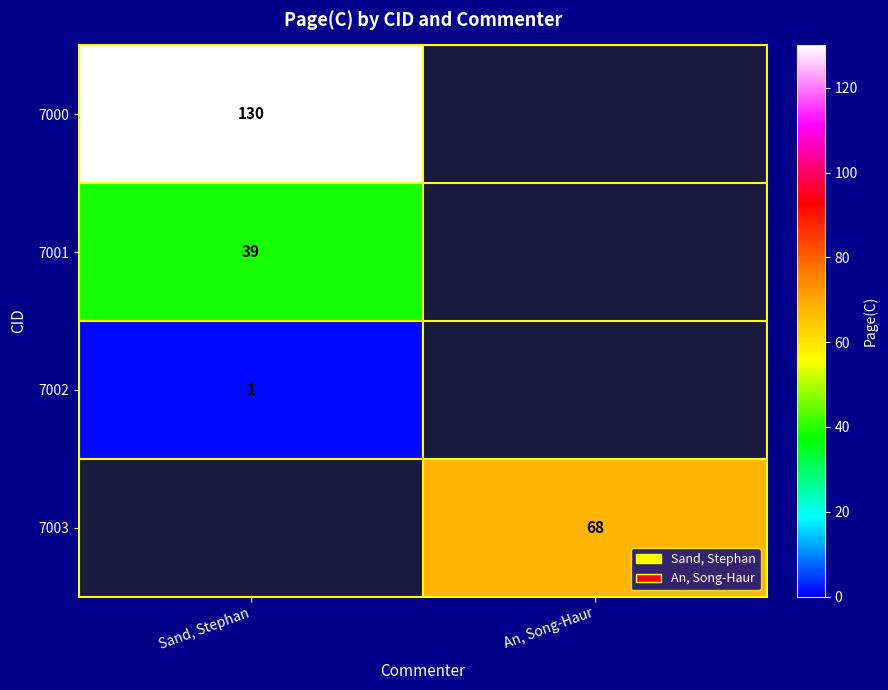

Which category has the highest value across all series?

Sand, Stephan